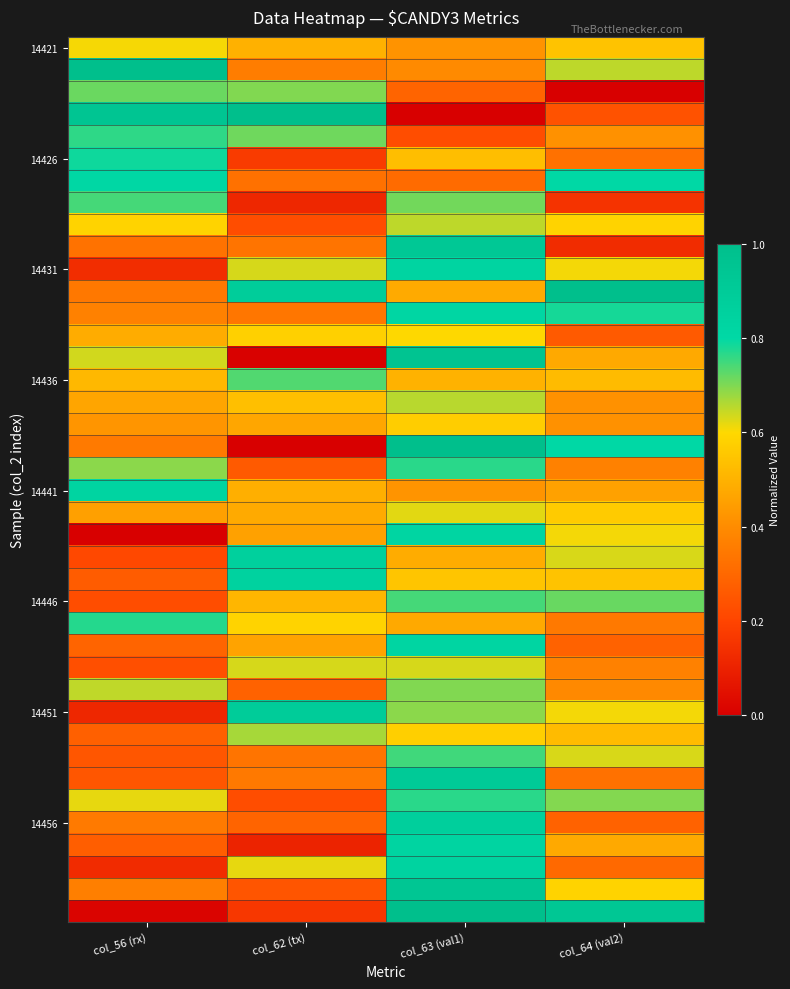

How many series are shown in this chart?

40